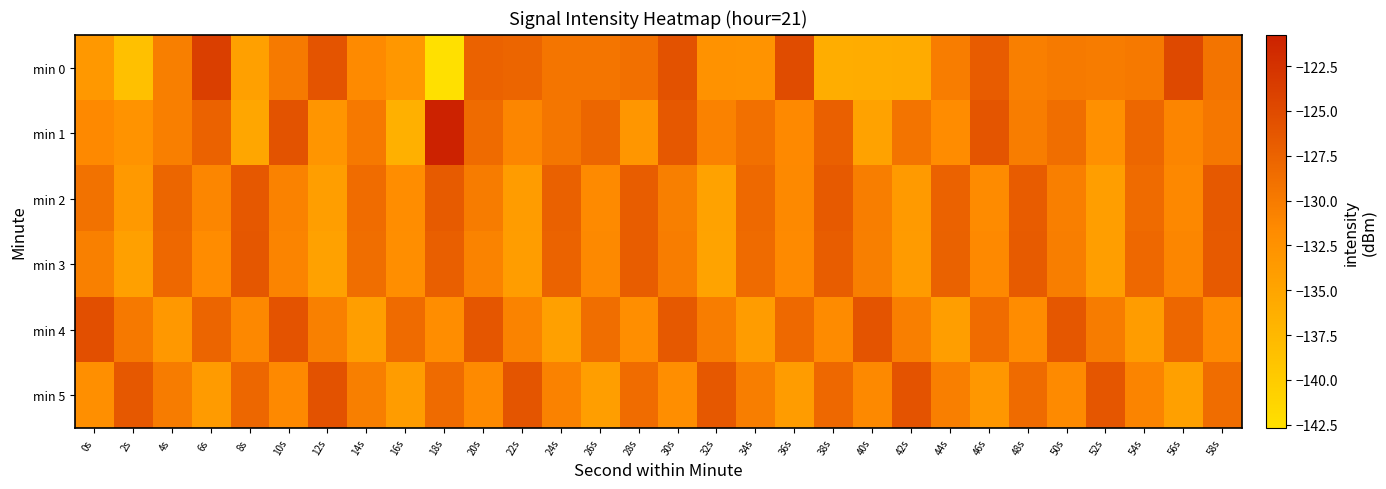

Reading left to right, what are all the values shown in this chart?

min 0: 0s=-133.3	2s=-138.5	4s=-130.4	6s=-123.8	8s=-134.4	10s=-129.9	12s=-126.0	14s=-131.6	16s=-133.2	18s=-142.7	20s=-127.4	22s=-127.8	24s=-129.4	26s=-129.4	28s=-128.9	30s=-125.8	32s=-132.5	34s=-132.7	36s=-125.2	38s=-136.1	40s=-136.0	42s=-135.9	44s=-130.3	46s=-126.8	48s=-130.5	50s=-130.0	52s=-130.1	54s=-129.8	56s=-124.8	58s=-129.3
min 1: 0s=-131.5	2s=-132.7	4s=-130.5	6s=-127.5	8s=-135.1	10s=-125.8	12s=-133.0	14s=-129.8	16s=-136.5	18s=-120.8	20s=-128.3	22s=-131.2	24s=-129.5	26s=-127.8	28s=-133.1	30s=-126.4	32s=-130.7	34s=-128.9	36s=-131.5	38s=-127.2	40s=-134.6	42s=-129.3	44s=-131.8	46s=-126.1	48s=-130.2	50s=-128.7	52s=-132.4	54s=-127.9	56s=-131.1	58s=-129.6
min 2: 0s=-129.1	2s=-133.5	4s=-127.8	6s=-131.2	8s=-126.4	10s=-130.7	12s=-134.2	14s=-128.5	16s=-131.9	18s=-126.7	20s=-130.1	22s=-133.8	24s=-127.3	26s=-131.6	28s=-126.9	30s=-130.4	32s=-134.7	34s=-128.2	36s=-131.4	38s=-126.6	40s=-130.3	42s=-133.6	44s=-127.5	46s=-131.7	48s=-126.8	50s=-130.5	52s=-134.1	54s=-128.3	56s=-131.3	58s=-126.5
min 3: 0s=-130.6	2s=-134.3	4s=-128.1	6s=-131.8	8s=-126.3	10s=-130.9	12s=-134.5	14s=-128.7	16s=-132.0	18s=-127.1	20s=-130.8	22s=-134.0	24s=-127.6	26s=-131.4	28s=-127.0	30s=-130.2	32s=-134.8	34s=-128.4	36s=-131.6	38s=-126.9	40s=-130.4	42s=-133.7	44s=-127.4	46s=-131.5	48s=-126.7	50s=-130.3	52s=-134.2	54s=-128.1	56s=-131.2	58s=-126.6
min 4: 0s=-125.5	2s=-129.8	4s=-133.4	6s=-127.7	8s=-131.3	10s=-125.9	12s=-130.6	14s=-134.1	16s=-128.4	18s=-131.9	20s=-126.2	22s=-130.8	24s=-134.4	26s=-128.7	28s=-132.1	30s=-126.5	32s=-130.2	34s=-133.9	36s=-128.2	38s=-131.7	40s=-126.0	42s=-130.5	44s=-134.2	46s=-128.5	48s=-131.8	50s=-126.3	52s=-130.1	54s=-133.8	56s=-128.0	58s=-131.6
min 5: 0s=-132.2	2s=-126.4	4s=-130.1	6s=-133.7	8s=-128.0	10s=-131.5	12s=-125.8	14s=-130.4	16s=-133.9	18s=-128.3	20s=-131.6	22s=-126.1	24s=-130.7	26s=-134.1	28s=-128.5	30s=-132.0	32s=-126.4	34s=-130.3	36s=-133.8	38s=-128.1	40s=-131.4	42s=-125.9	44s=-130.5	46s=-133.2	48s=-128.4	50s=-131.6	52s=-126.2	54s=-130.9	56s=-134.3	58s=-128.6